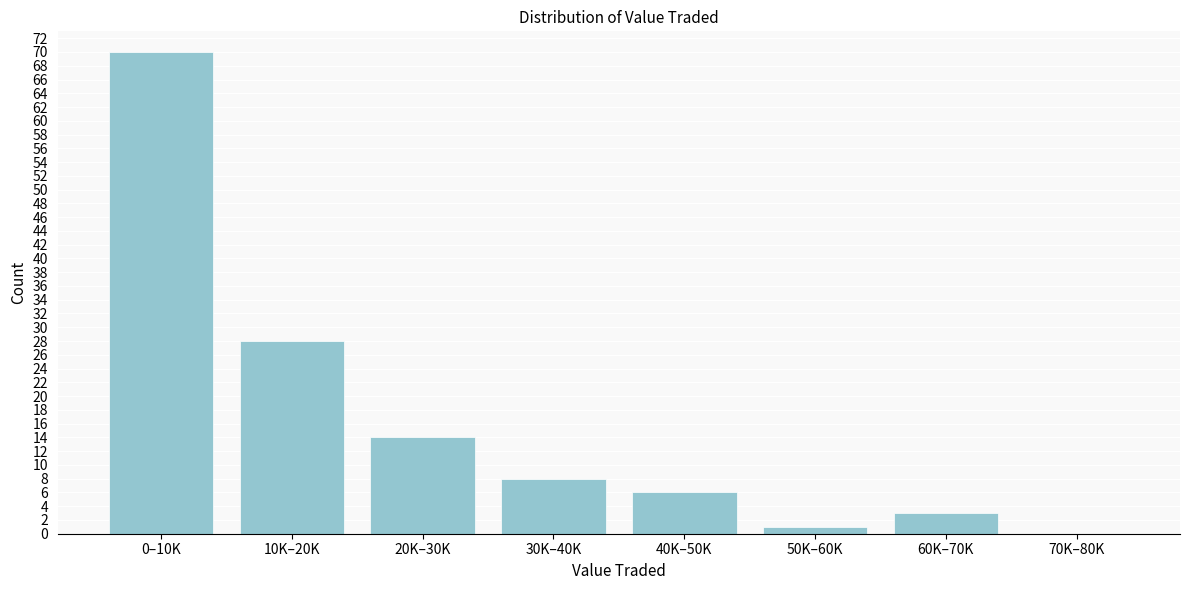

Reading left to right, what are all the values shown in this chart?

0–10K=70	10K–20K=28	20K–30K=14	30K–40K=8	40K–50K=6	50K–60K=1	60K–70K=3	70K–80K=0